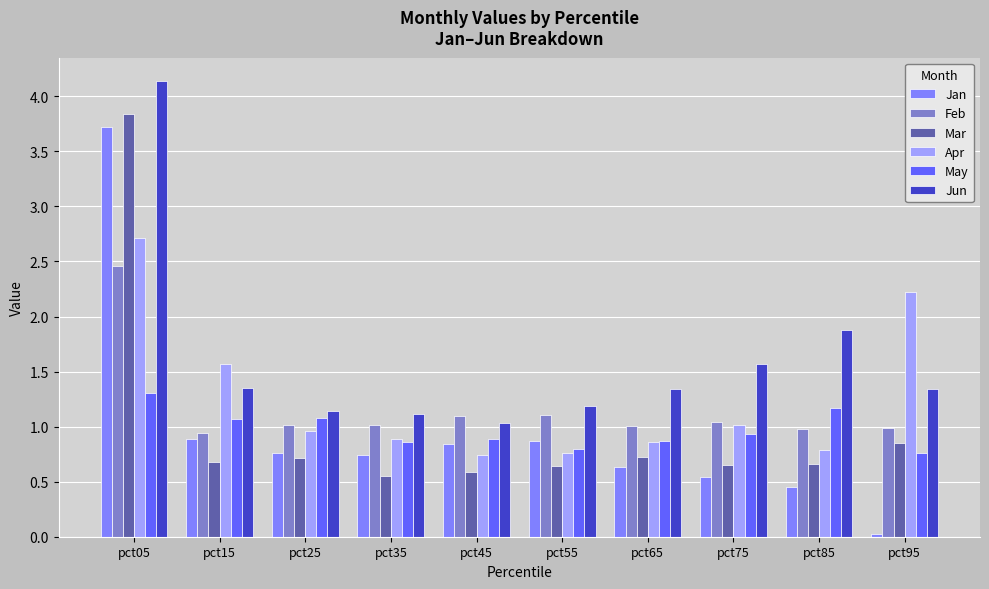

True or false: Apr has a value of 0.7 at pct05.

False